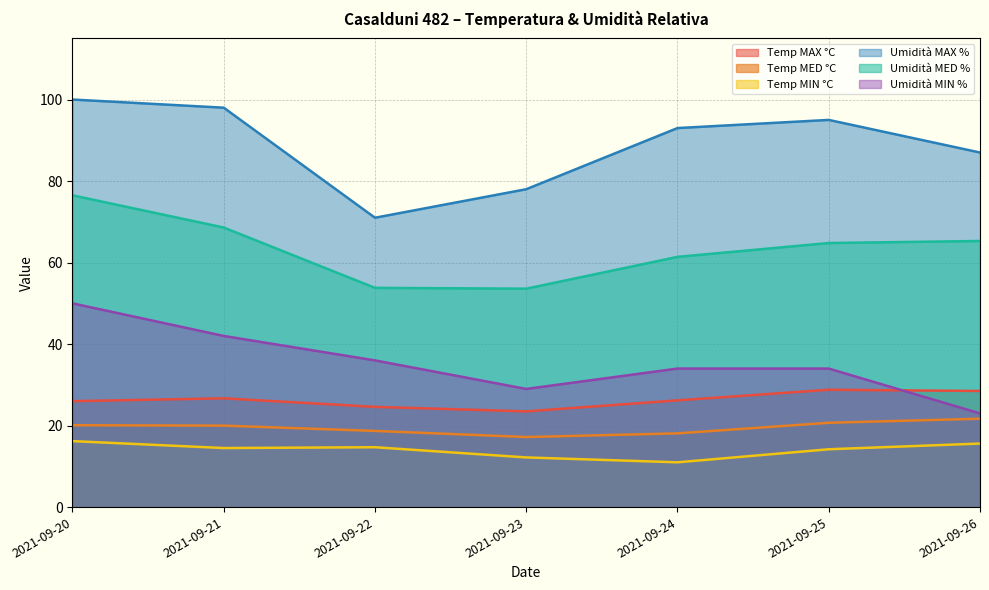

What are all the series names shown in the legend?

Temp MAX °C, Temp MED °C, Temp MIN °C, Umidità MAX %, Umidità MED %, Umidità MIN %